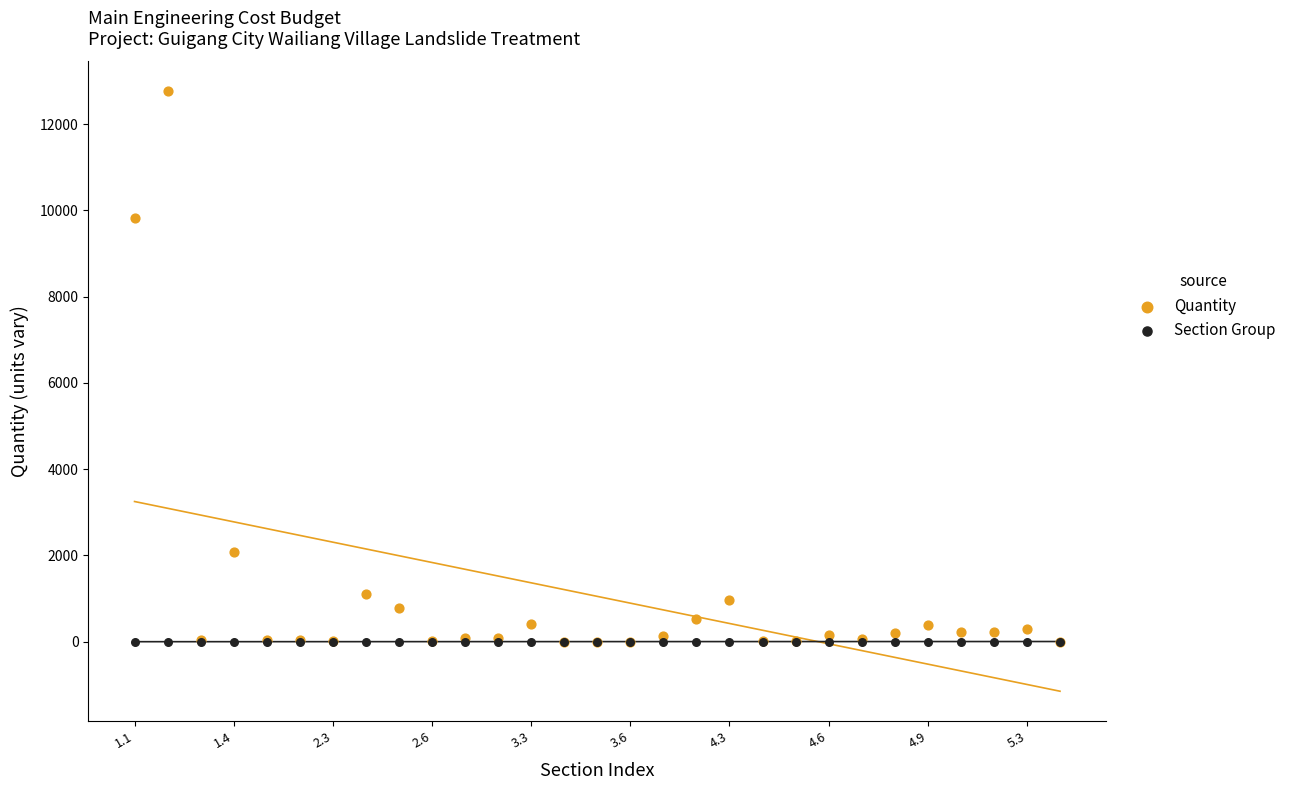

In the Quantity series, what Y value is closest to 6378?

9812.0